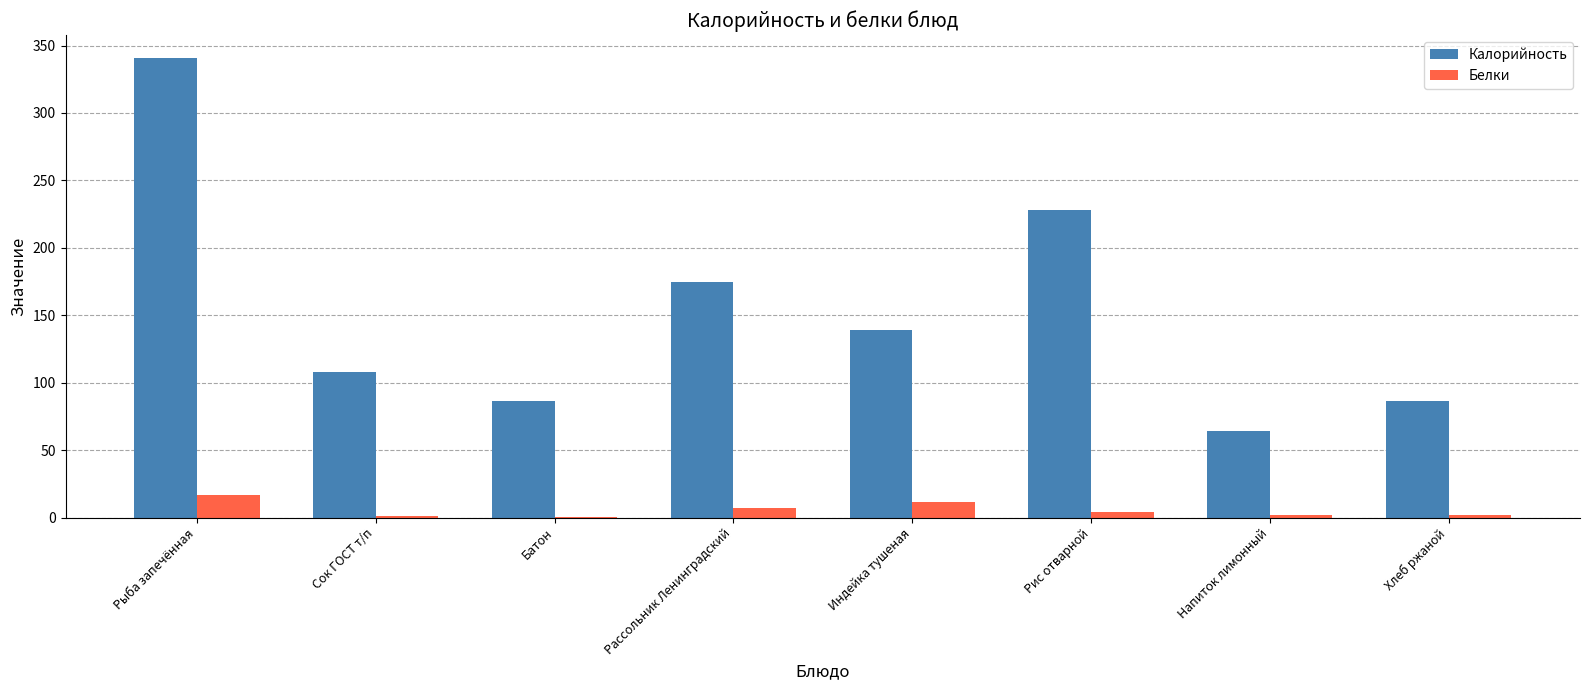

Between Сок ГОСТ т/п and Рассольник Ленинградский, which series saw the biggest shift?

Калорийность